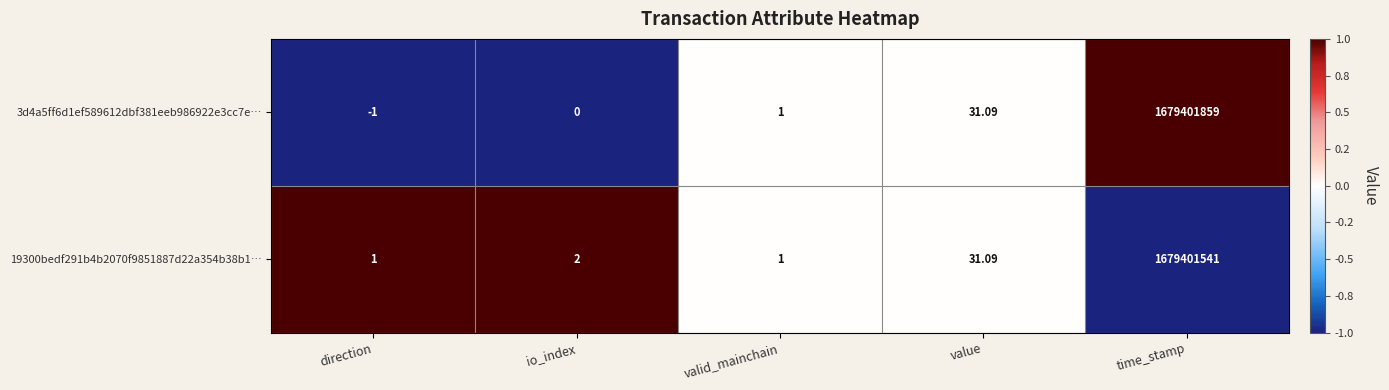

At which category is the sum across all series the highest?

time_stamp